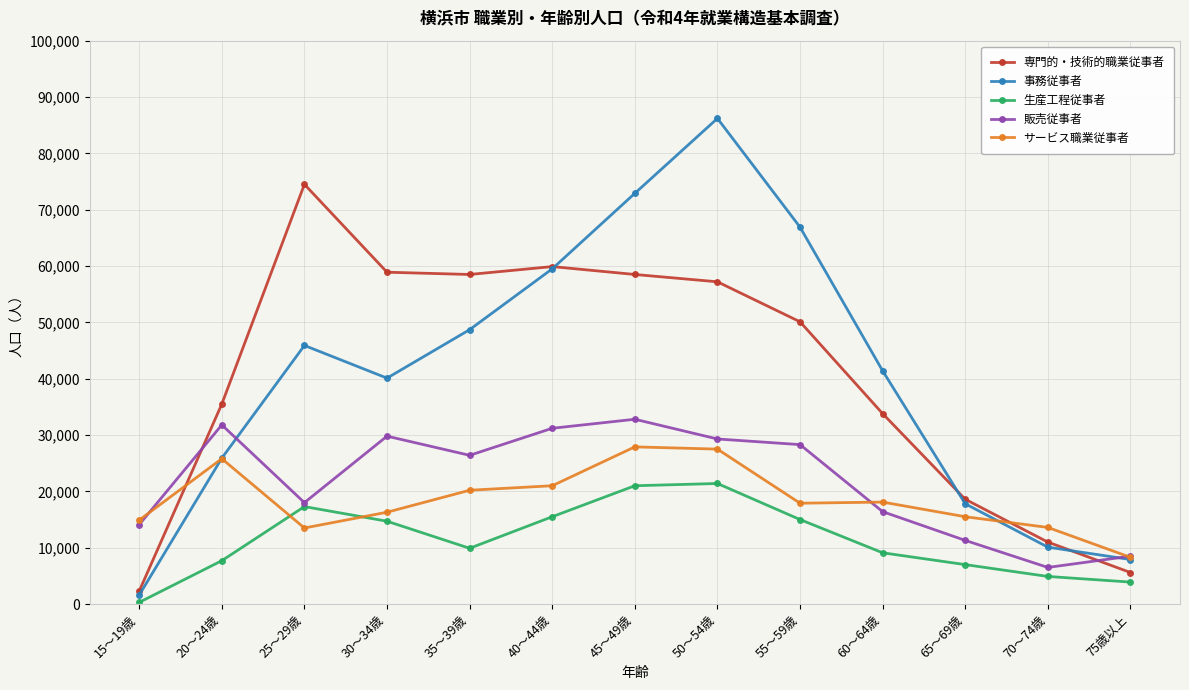

Rank the series by their maximum value, from lowest to highest.

生産工程従事者, サービス職業従事者, 販売従事者, 専門的・技術的職業従事者, 事務従事者